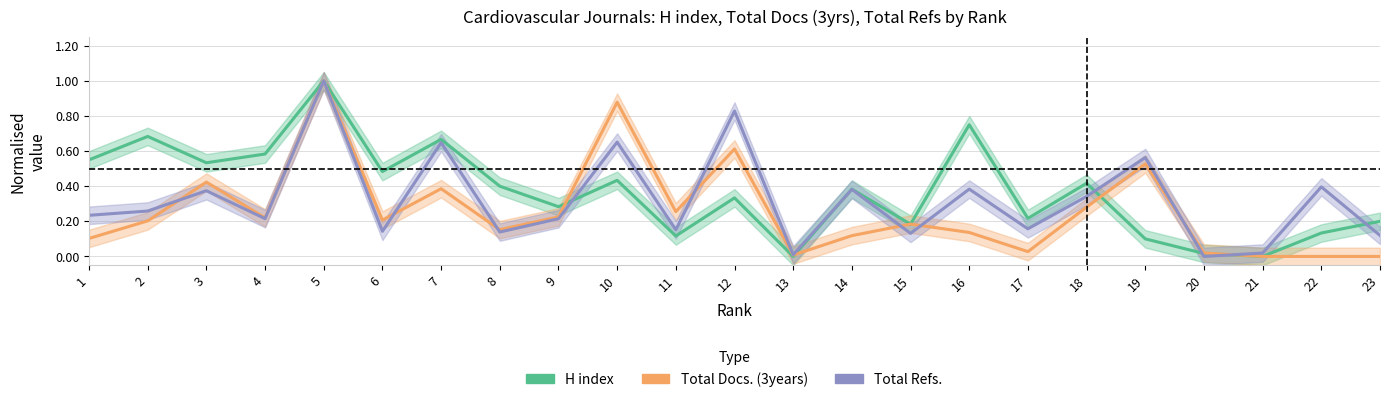

What is the total value across all series at 7?

1.7